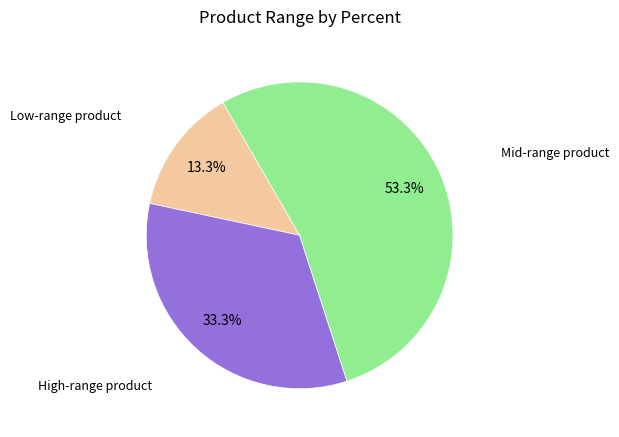

Is there any slice that represents more than half of the pie?

Yes